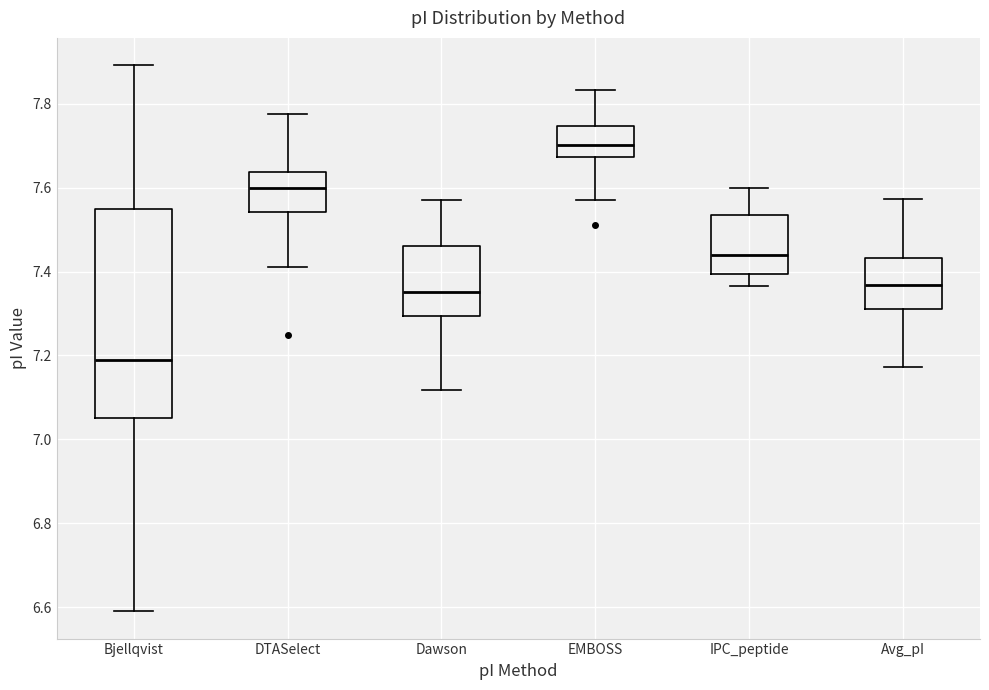

Reading left to right, read every box against the y-axis: the position of its median line, the range the box covers, and the ends of its whiskers. The values are not printed on the chart, so give them approximately, as read against the axis.

Bjellqvist: median 7.20, box 7.06 to 7.54, whiskers 6.60 to 7.90
DTASelect: median 7.60, box 7.54 to 7.64, whiskers 7.42 to 7.78
Dawson: median 7.36, box 7.30 to 7.46, whiskers 7.12 to 7.58
EMBOSS: median 7.70, box 7.68 to 7.74, whiskers 7.58 to 7.84
IPC_peptide: median 7.44, box 7.40 to 7.54, whiskers 7.36 to 7.60
Avg_pI: median 7.36, box 7.32 to 7.44, whiskers 7.18 to 7.58